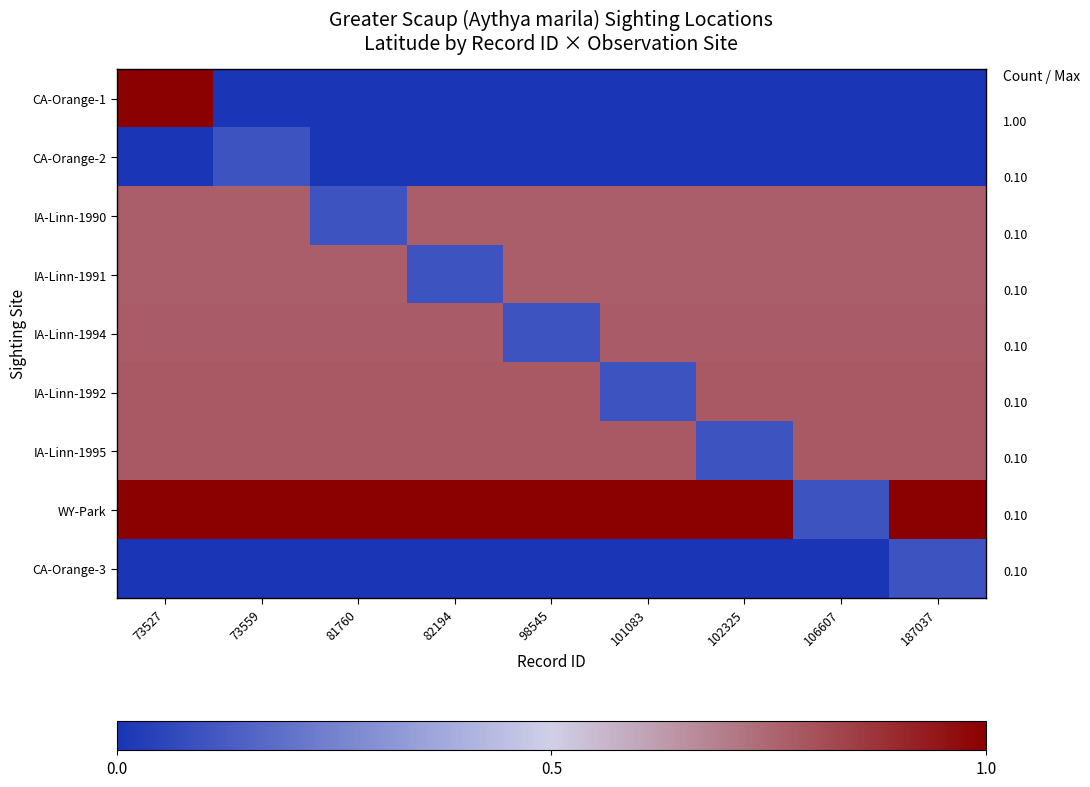

At how many categories does at least one series exceed 0?

9